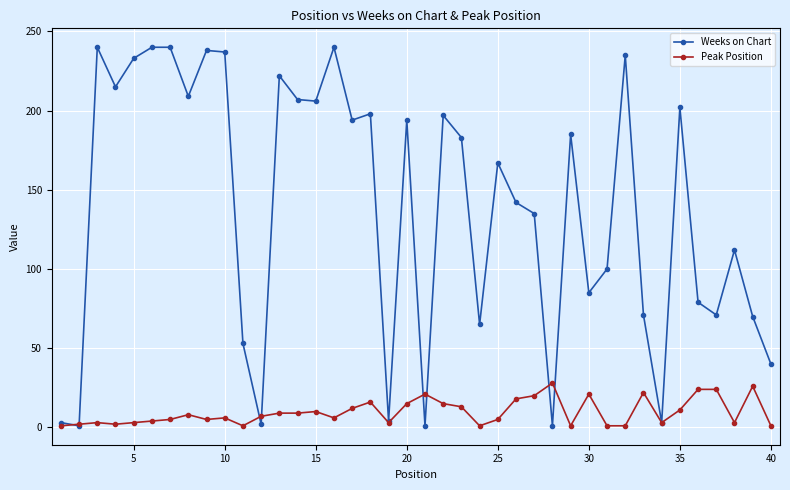

What is the maximum value for Peak Position?

28